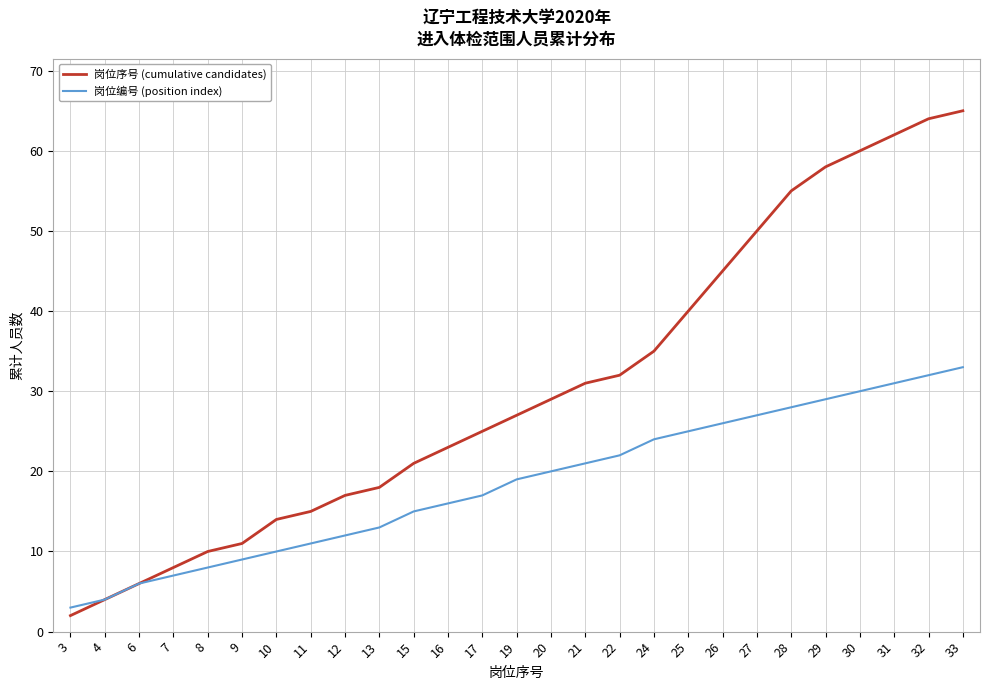

How many lines are shown in the chart?

2